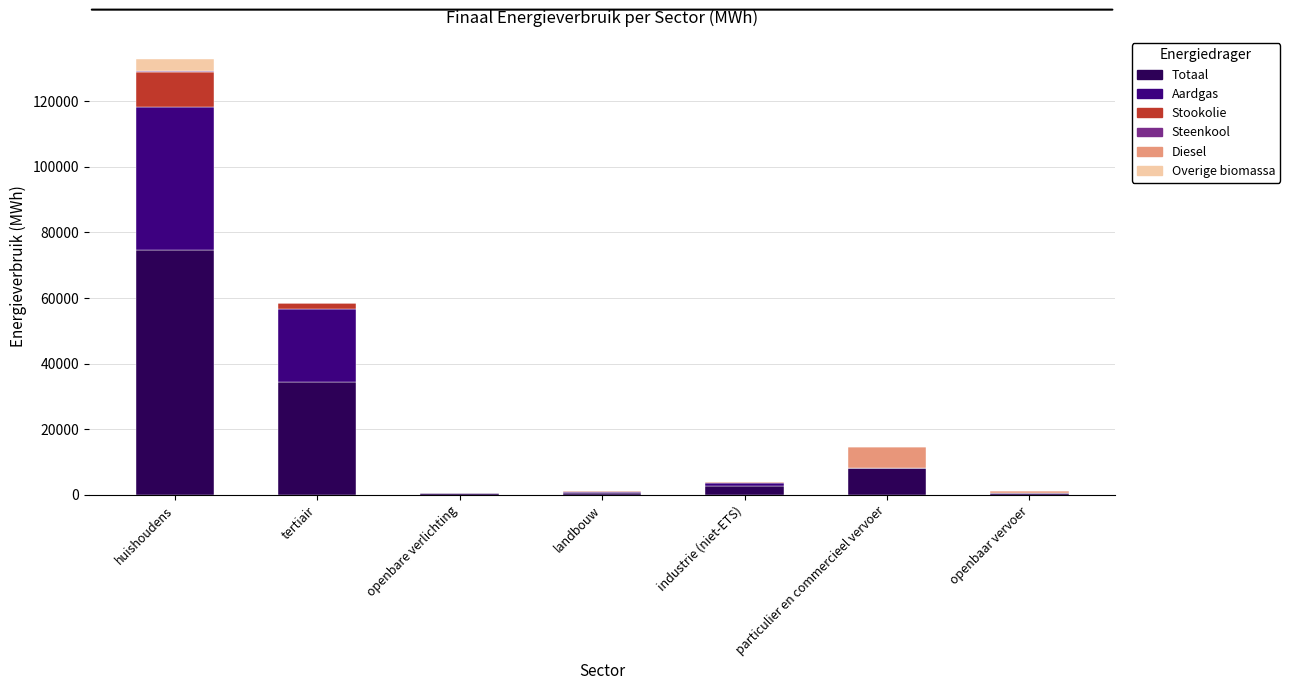

At which label does Totaal reach its peak?

huishoudens